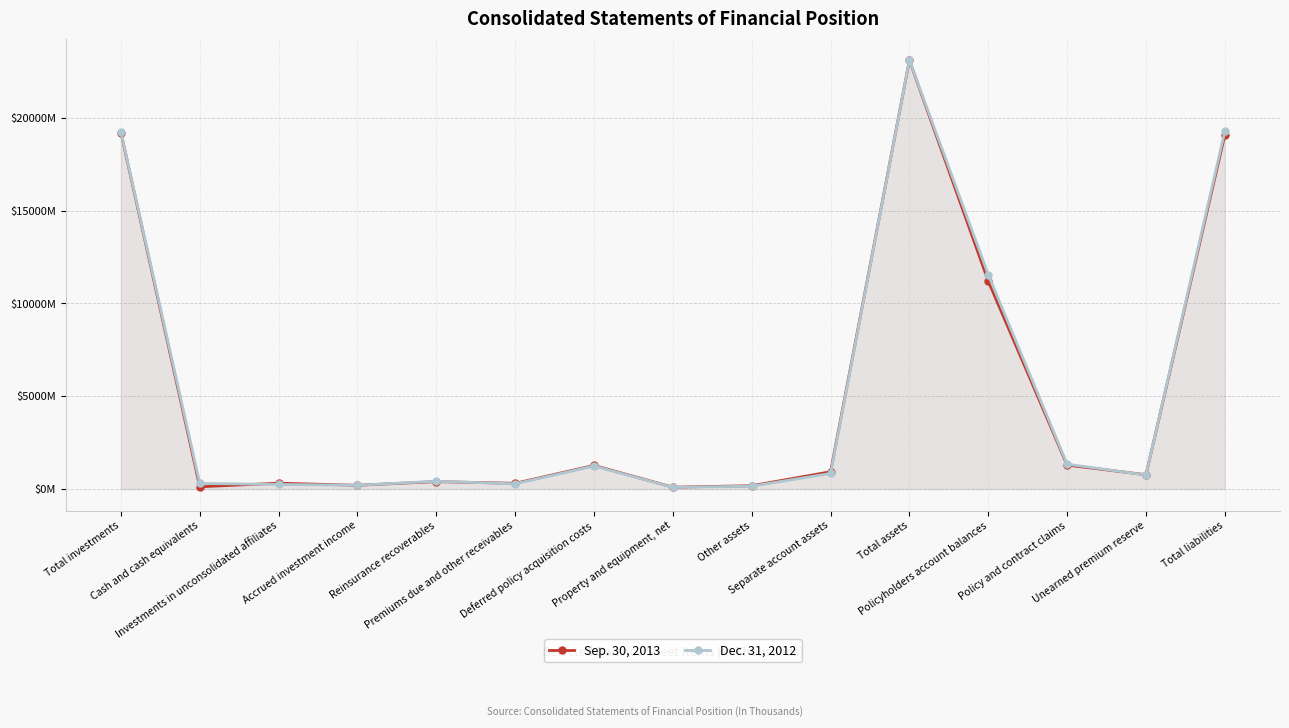

What is the maximum value shown in the chart?

23107074